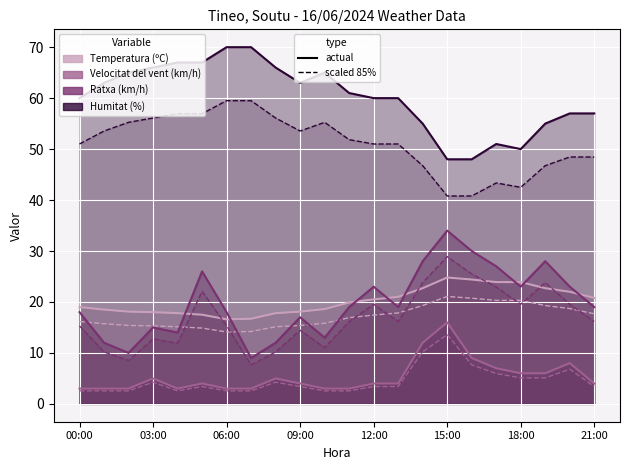

Which series changed the most between 13:00 and 14:00?

Ratxa (km/h)